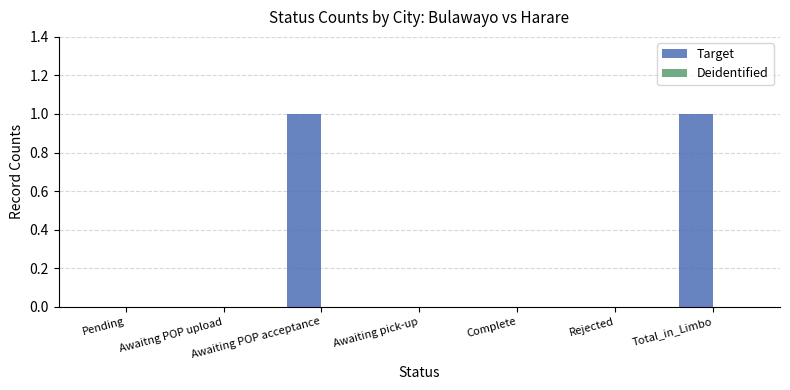

What is the greatest value displayed?

1